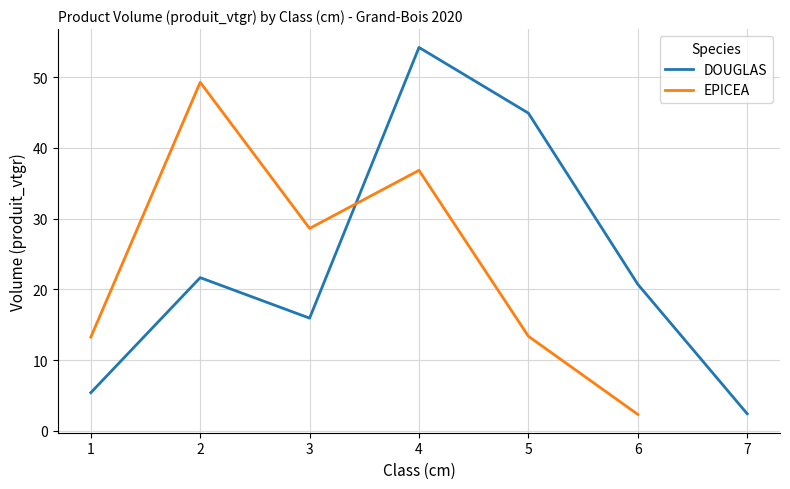

Rank the categories by value from highest to lowest.

4, 5, 2, 6, 3, 1, 7